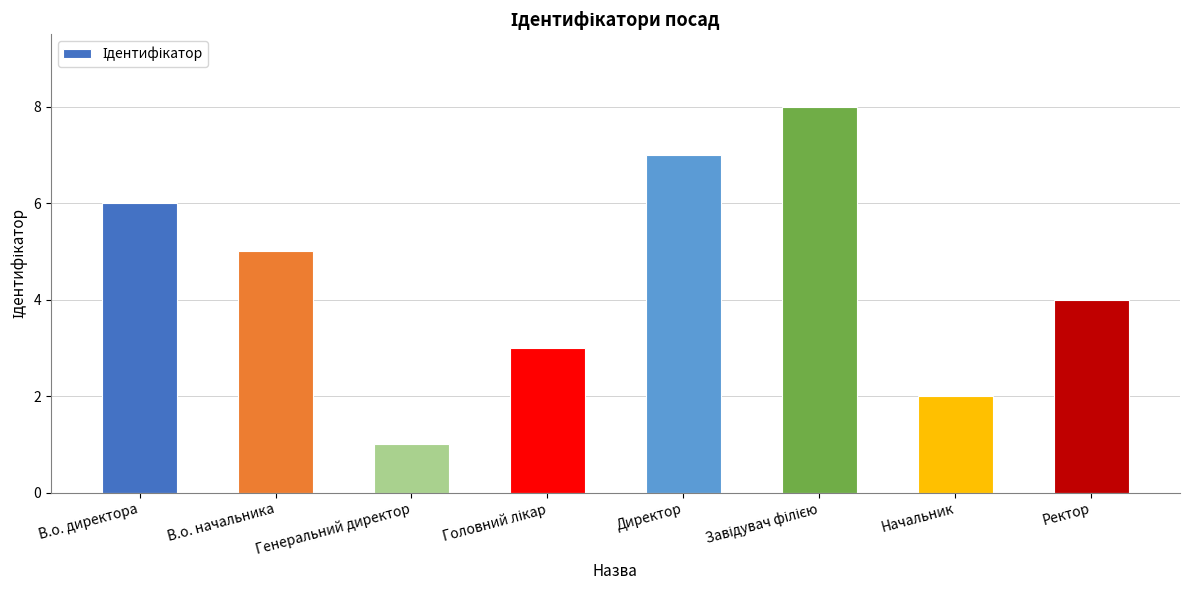

How many data points does each series have?

8